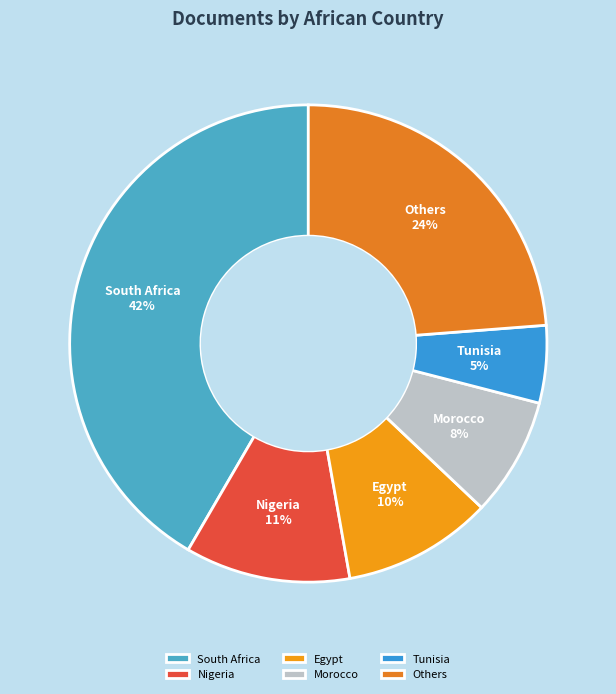

To the nearest percent, what is the combined percentage of Nigeria and South Africa?

53%